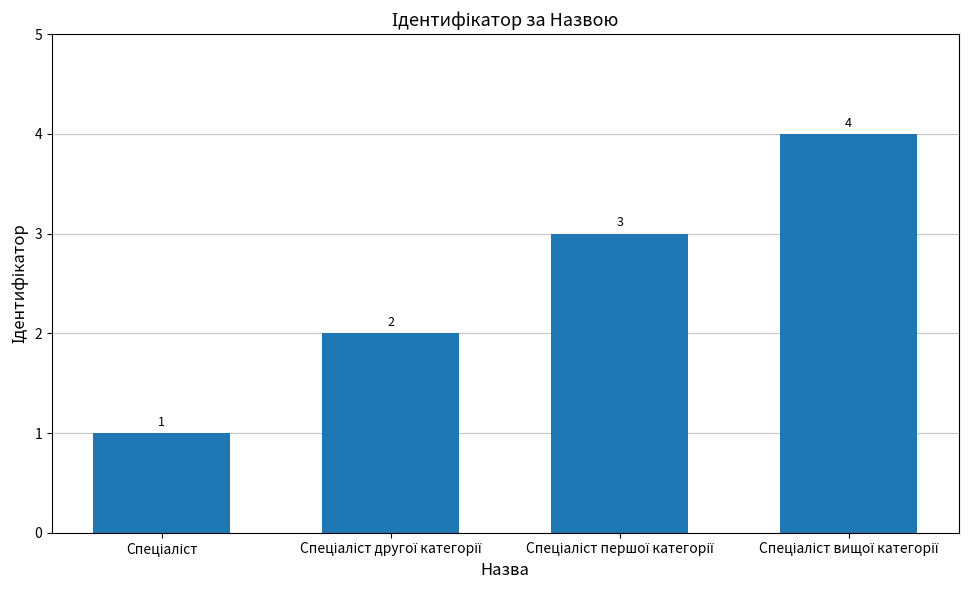

What is the value of the 1st bar from the left?

1